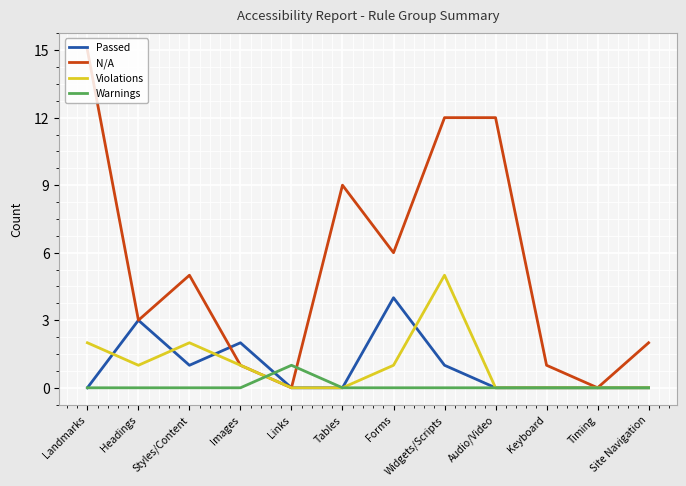

Reading right to left, list all the values displayed in this chart.

Passed: 0	0	0	0	1	4	0	0	2	1	3	0
N/A: 2	0	1	12	12	6	9	0	1	5	3	15
Violations: 0	0	0	0	5	1	0	0	1	2	1	2
Warnings: 0	0	0	0	0	0	0	1	0	0	0	0